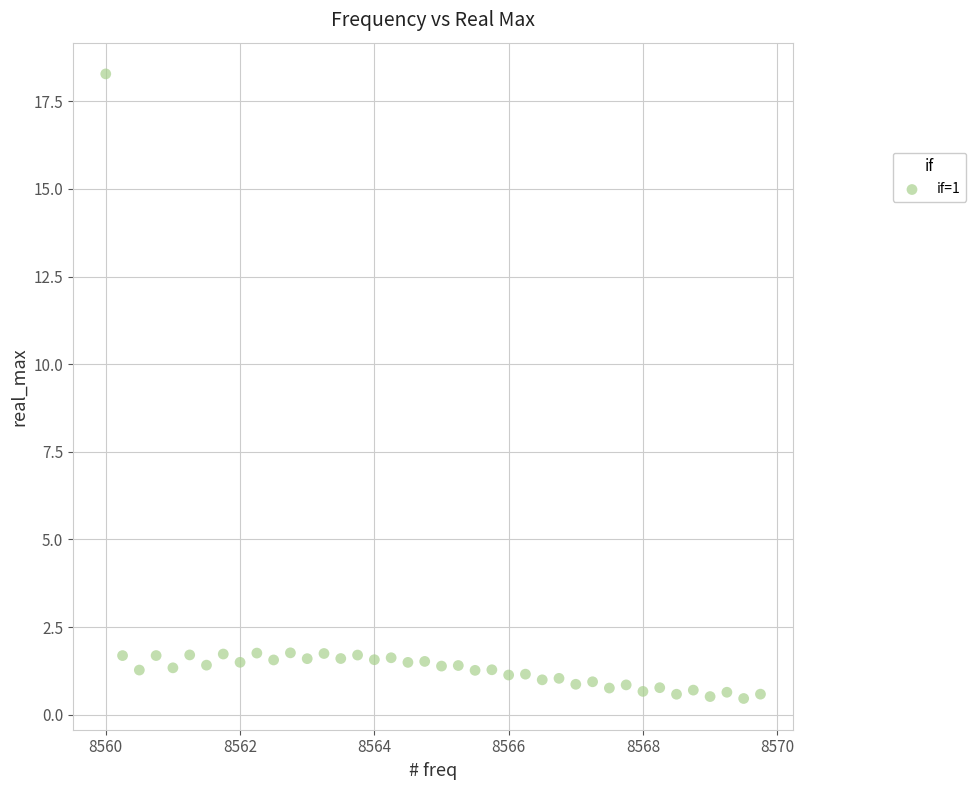

What is the range of Y values (max minus min)?

17.8